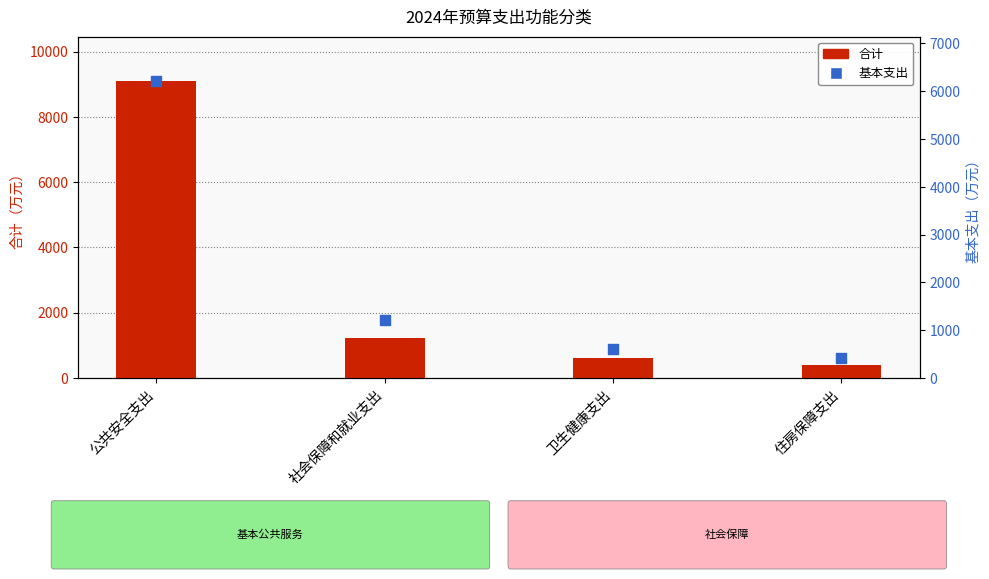

What is the total value across all series at 公共安全支出?

15308.4